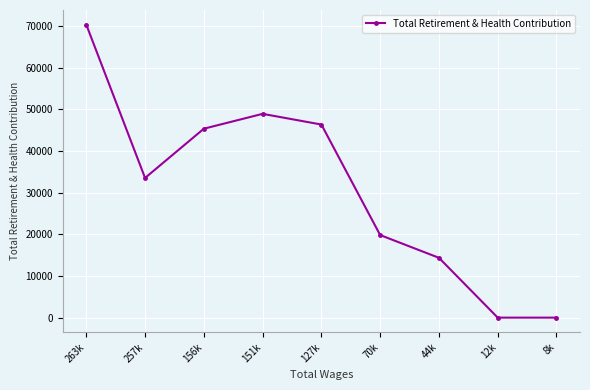

How many series are shown in this chart?

1